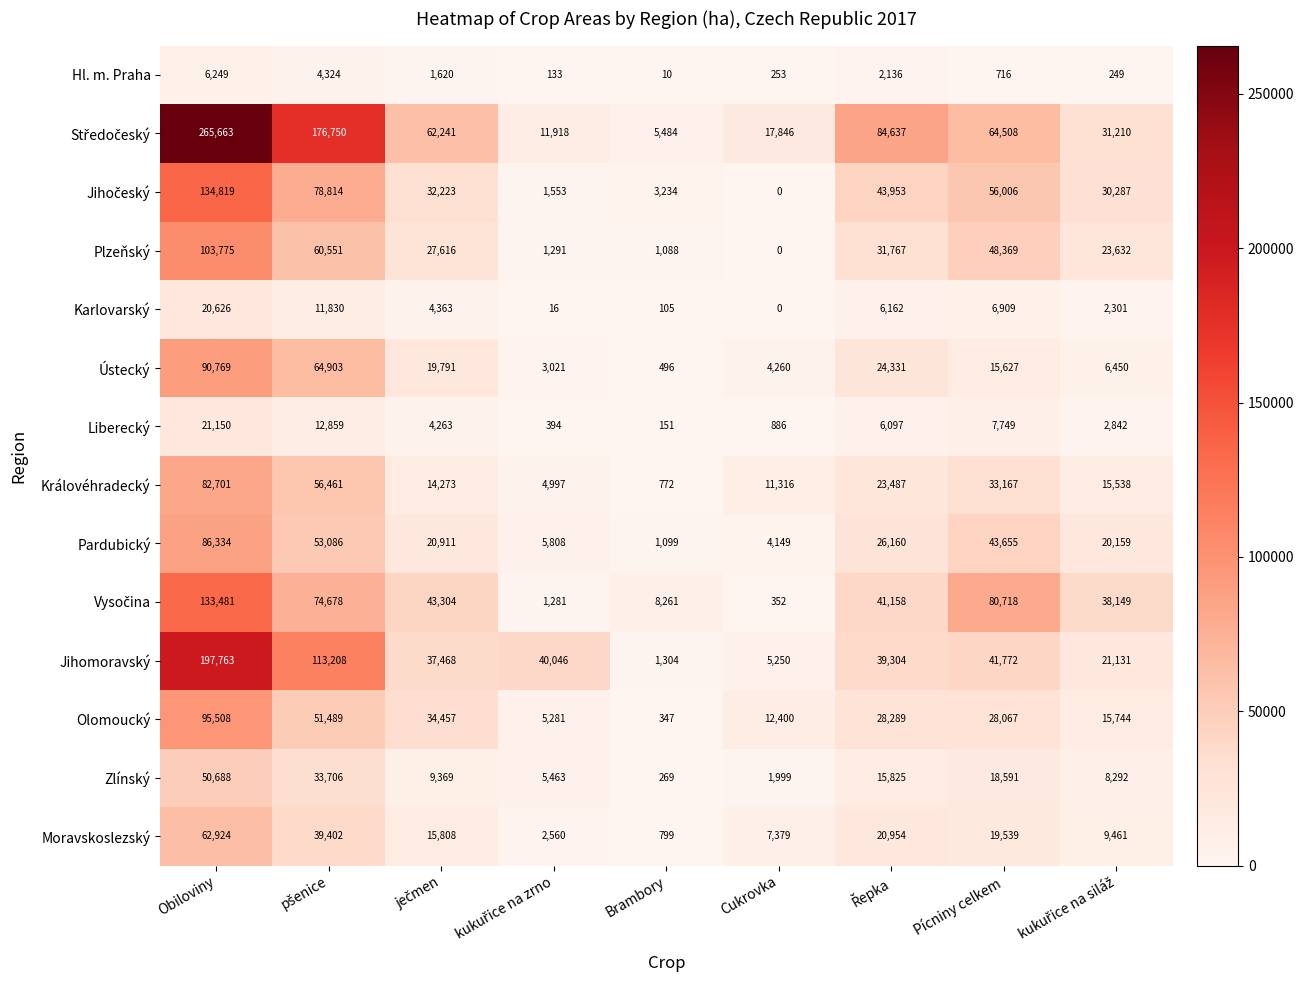

At which category does the chart reach its minimum across all series?

Cukrovka